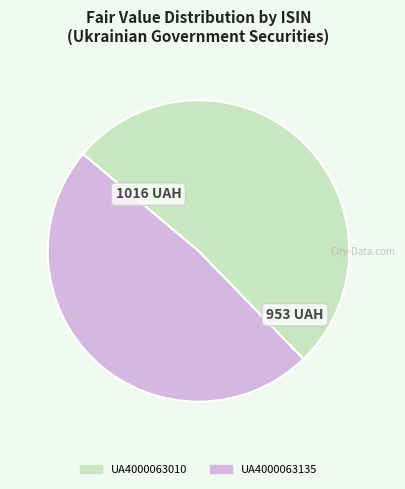

Which has a higher value, UA4000063135 or UA4000063010?

UA4000063010